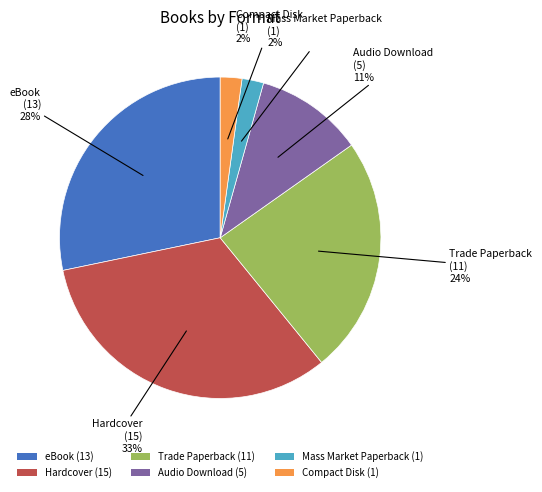

Combined, do Audio Download and Compact Disk account for over 50%?

No